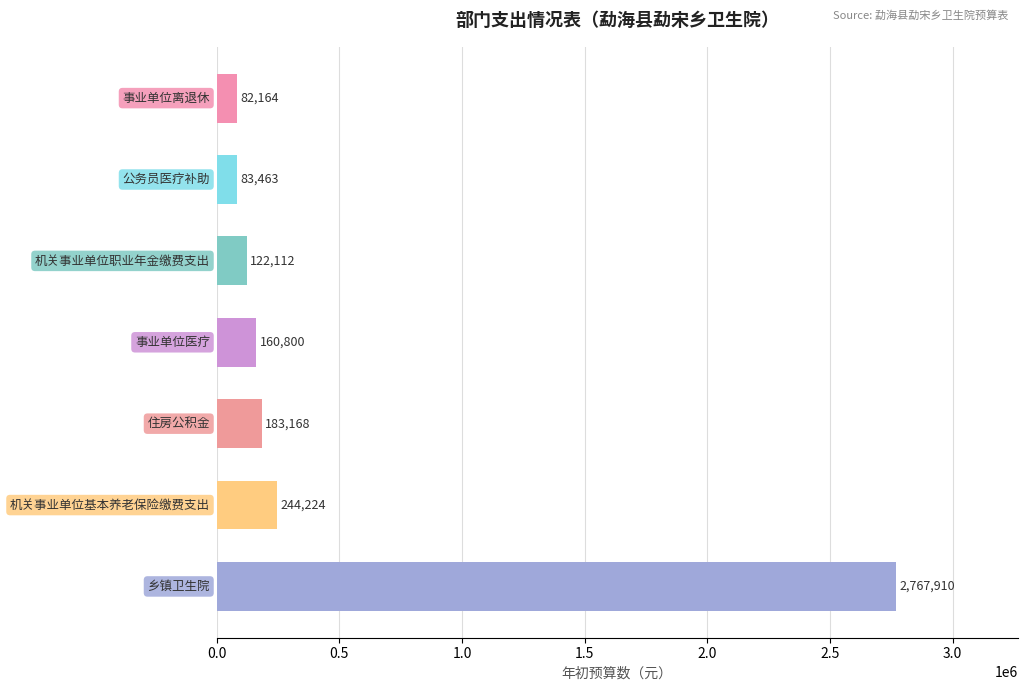

How many bars are there in total?

7